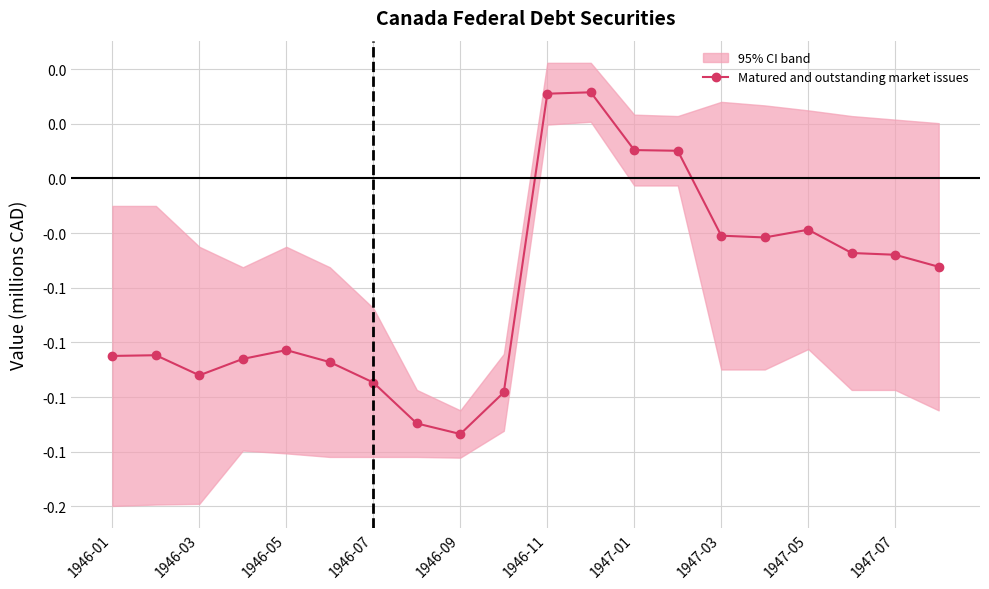

The chart shows a value of -0.1 at 1946-07. True or false?

False